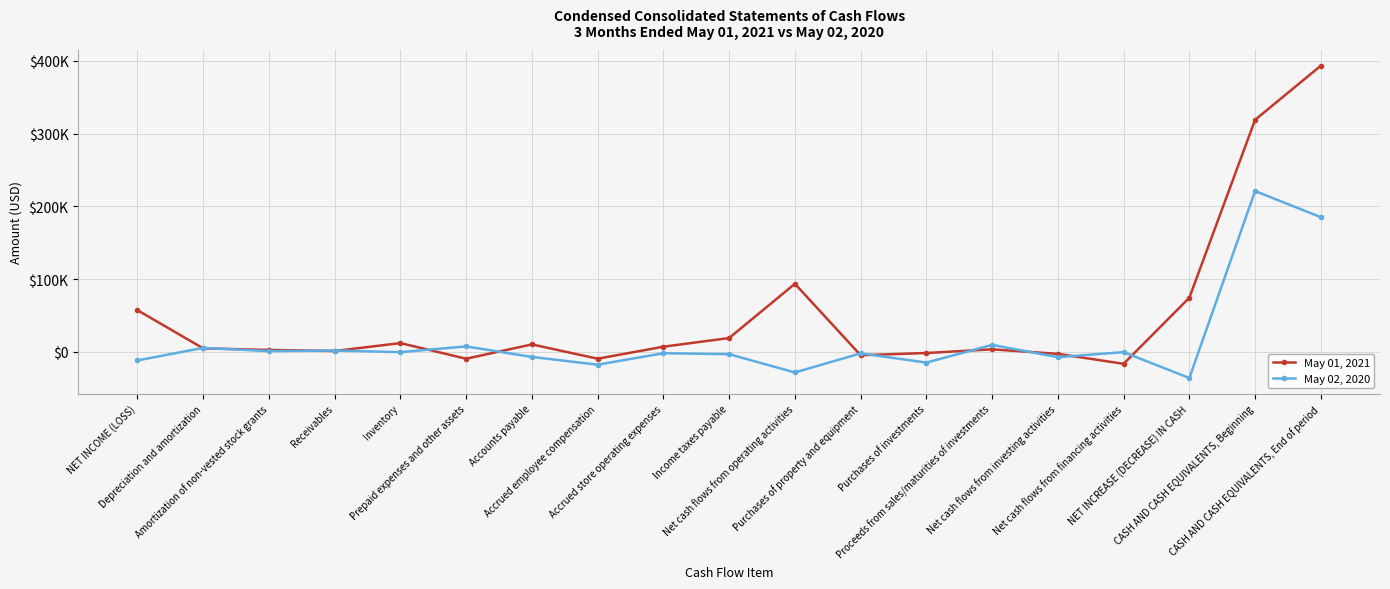

Does the chart display data point markers on the line(s)?

Yes